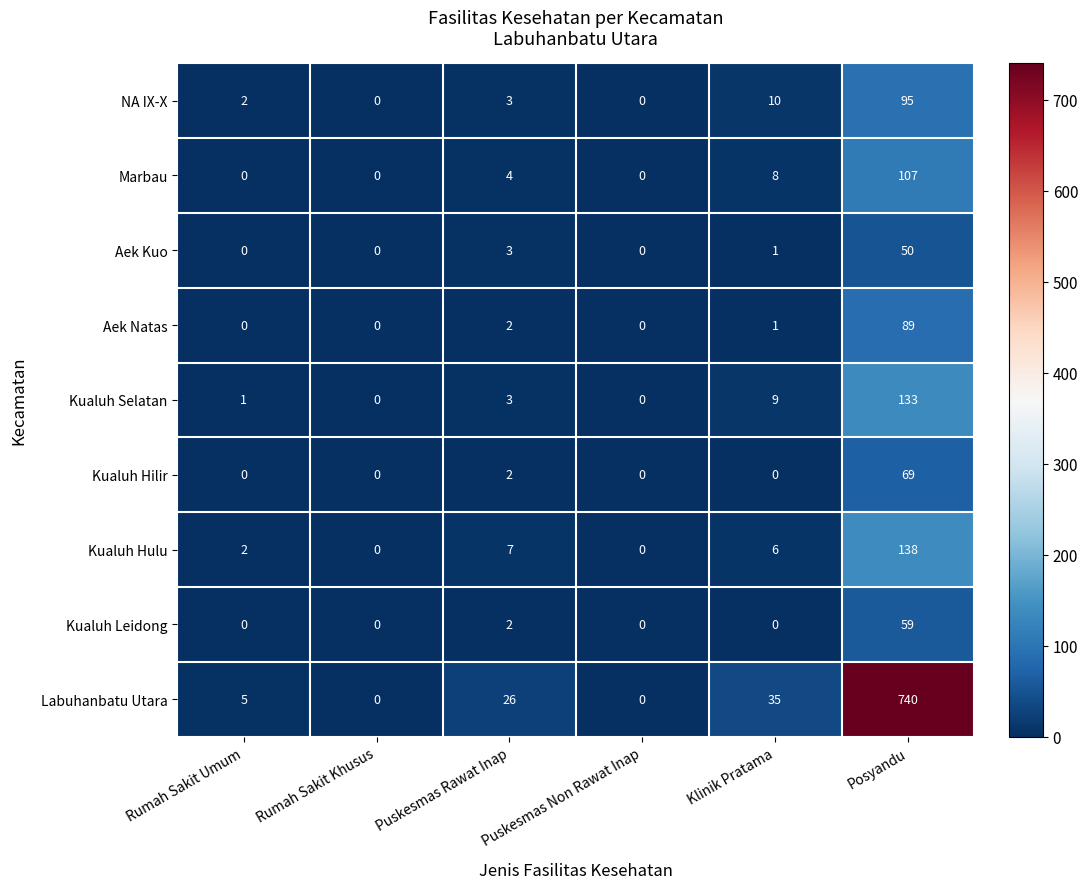

How many values in Kualuh Selatan are above zero?

4